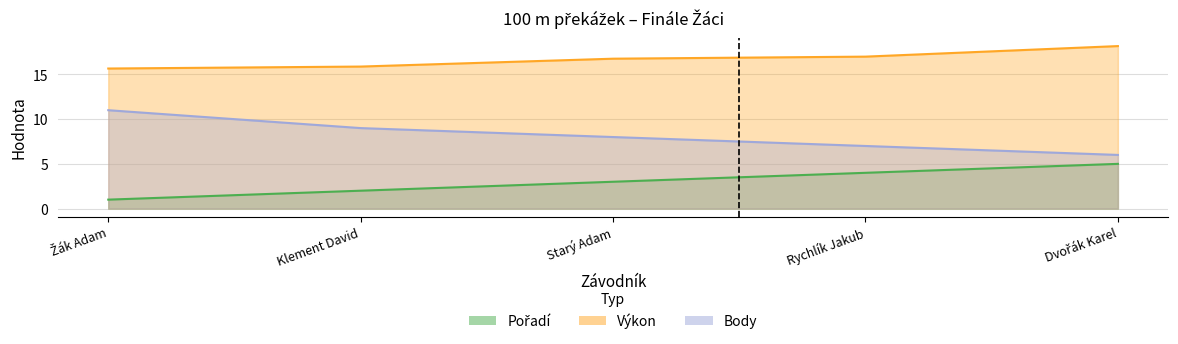

True or false: Body has a value of 12.5 at Rychlík Jakub.

False